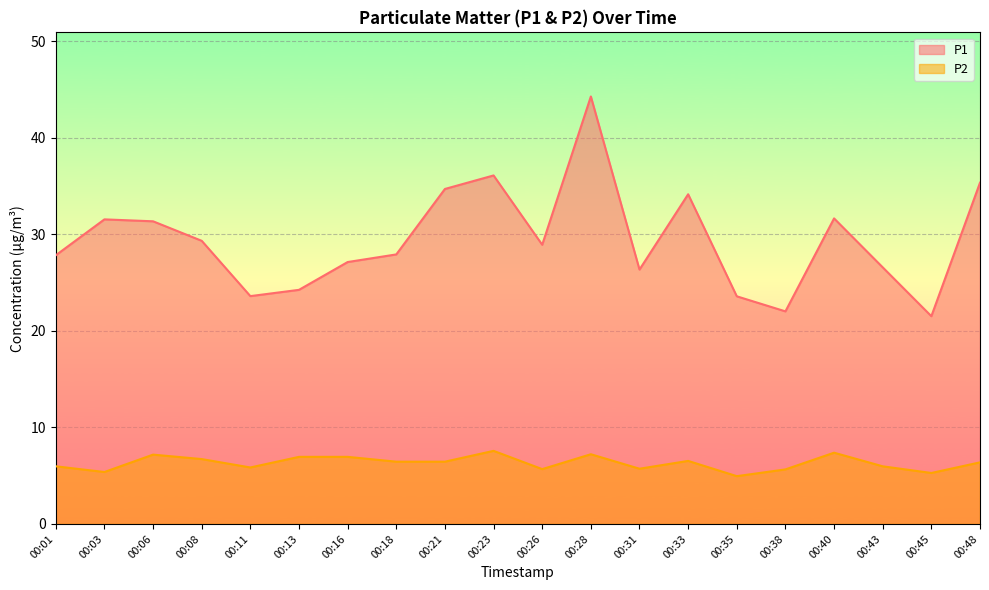

At how many categories does at least one series exceed 37?

1